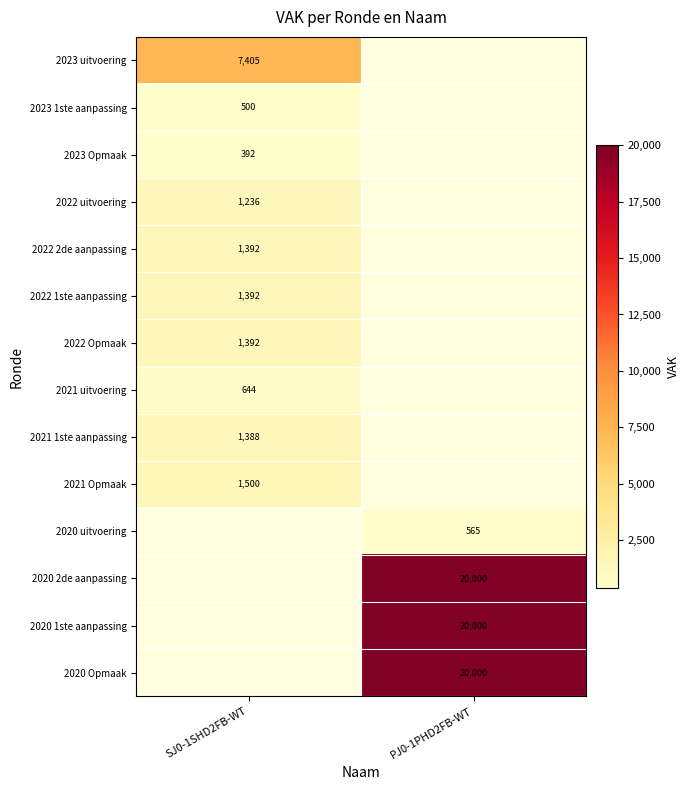

At how many categories does at least one series exceed 19775?

1